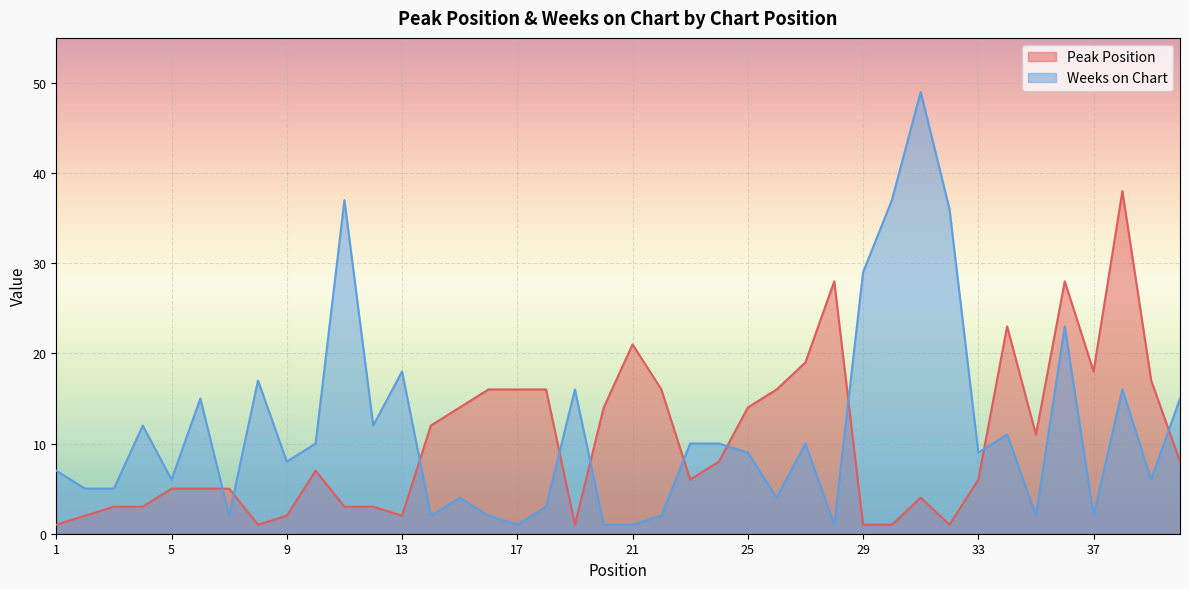

Reading left to right, what are all the values shown in this chart?

Peak Position: 1	2	3	3	5	5	5	1	2	7	3	3	2	12	14	16	16	16	1	14	21	16	6	8	14	16	19	28	1	1	4	1	6	23	11	28	18	38	17	8
Weeks on Chart: 7	5	5	12	6	15	2	17	8	10	37	12	18	2	4	2	1	3	16	1	1	2	10	10	9	4	10	1	29	37	49	36	9	11	2	23	2	16	6	15